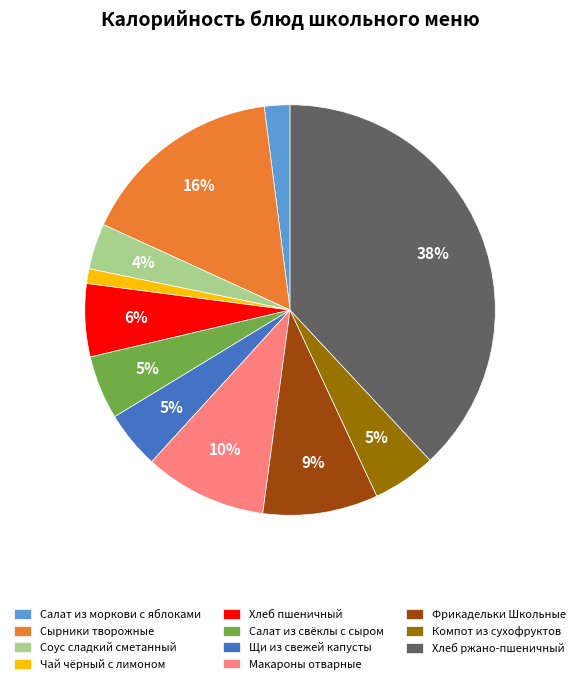

What is the ratio of the value at Макароны отварные to the value at Хлеб пшеничный?

1.7